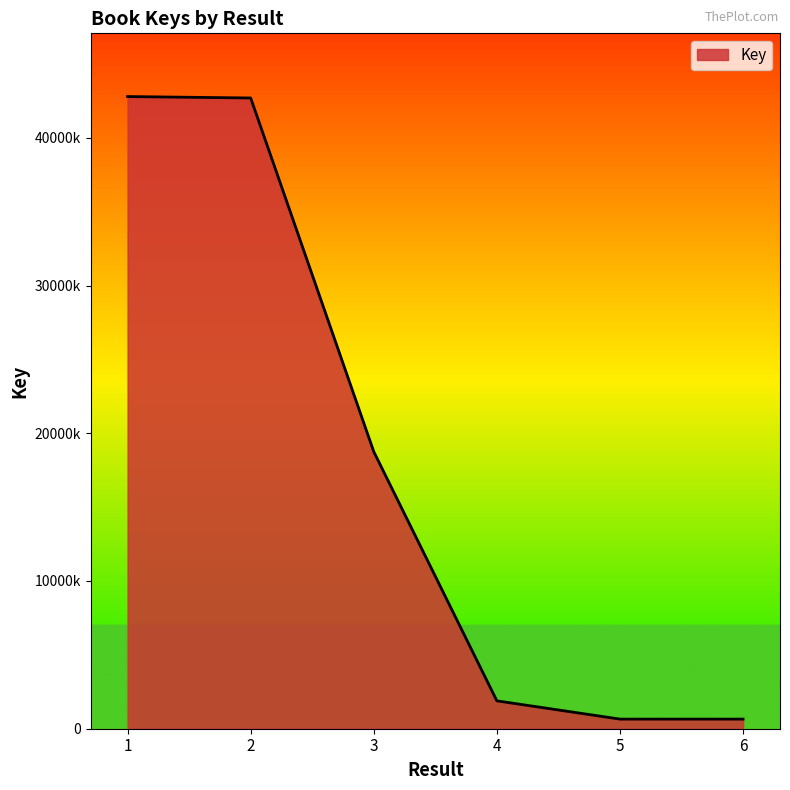

Does the chart have visible grid lines?

No